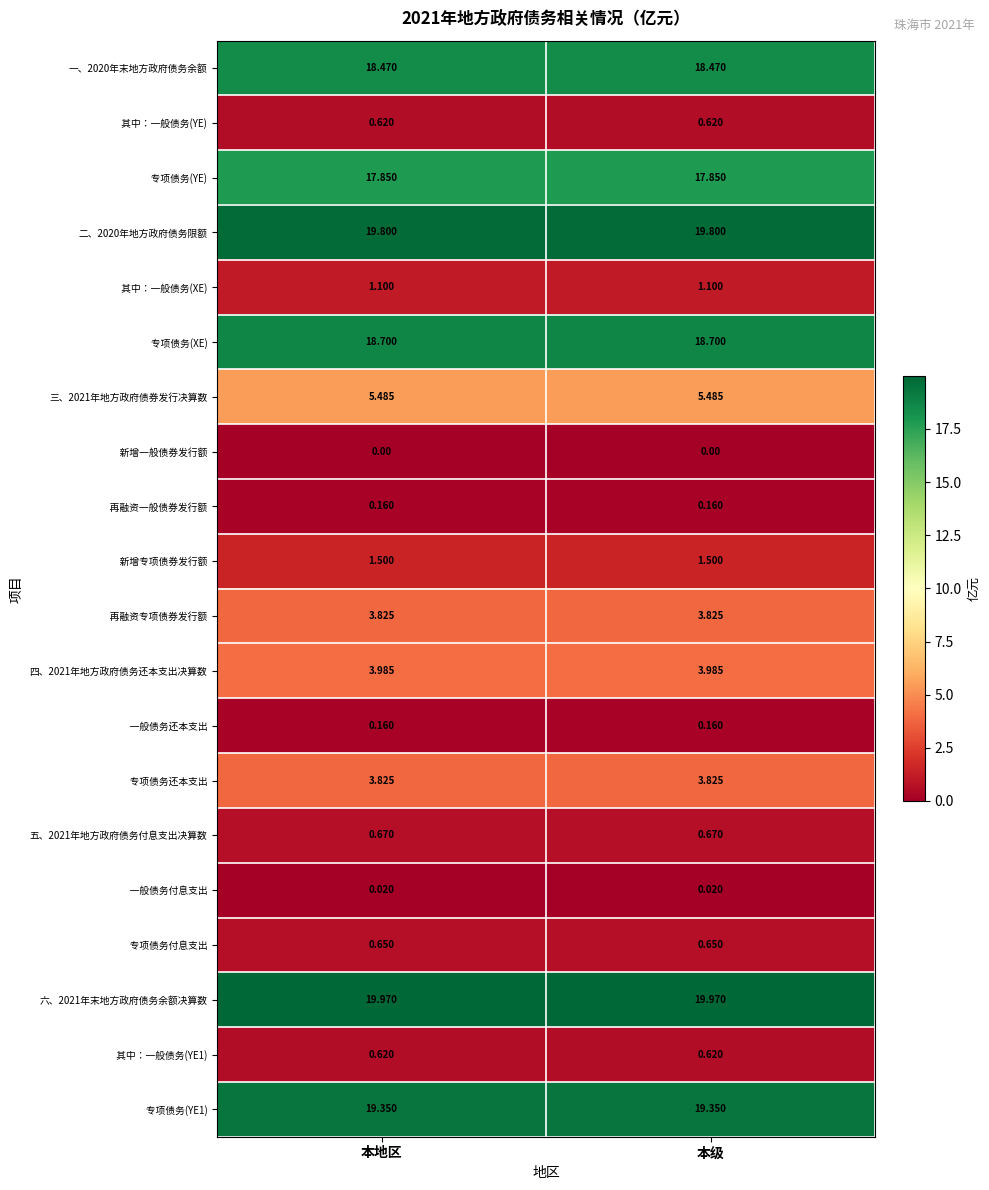

Which category has the lowest value across all series?

本地区